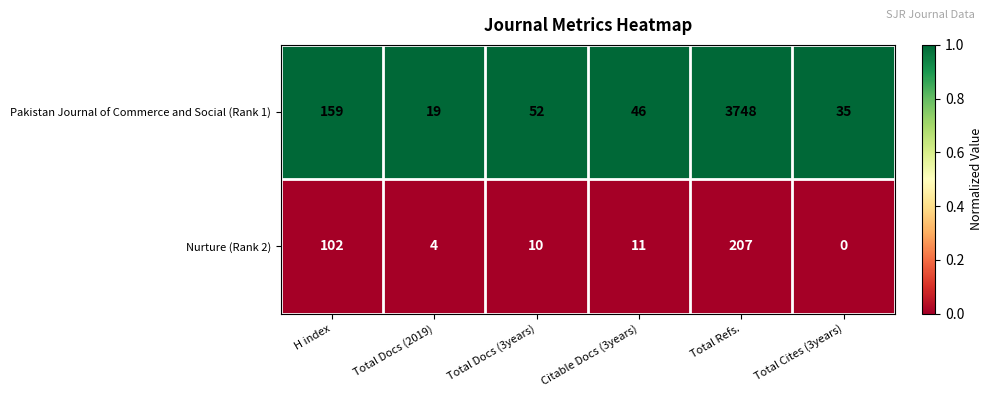

Which series has the widest spread of values?

Pakistan Journal of Commerce and Social (Rank 1)